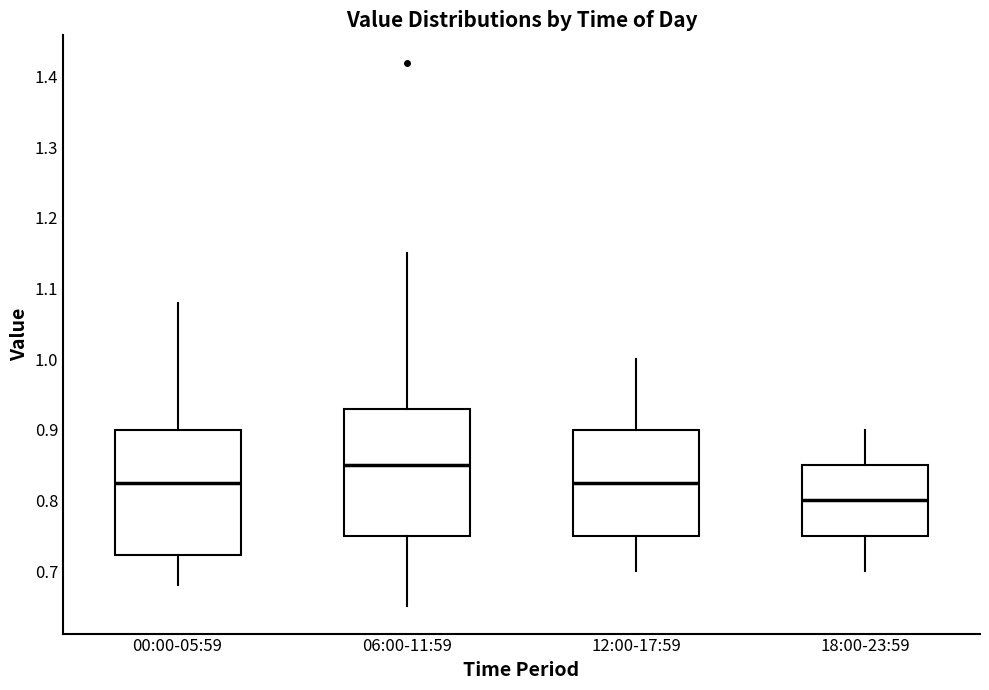

Reading left to right, transcribe this box plot: for each box, give where its median line is, the range the box spans, and where its two whiskers end, as read against the y-axis. The values are not printed on the chart, so give them approximately, as read against the axis.

00:00-05:59: median 0.83, box 0.72 to 0.90, whiskers 0.68 to 1.08
06:00-11:59: median 0.85, box 0.75 to 0.93, whiskers 0.65 to 1.15
12:00-17:59: median 0.83, box 0.75 to 0.90, whiskers 0.70 to 1.00
18:00-23:59: median 0.80, box 0.75 to 0.85, whiskers 0.70 to 0.90